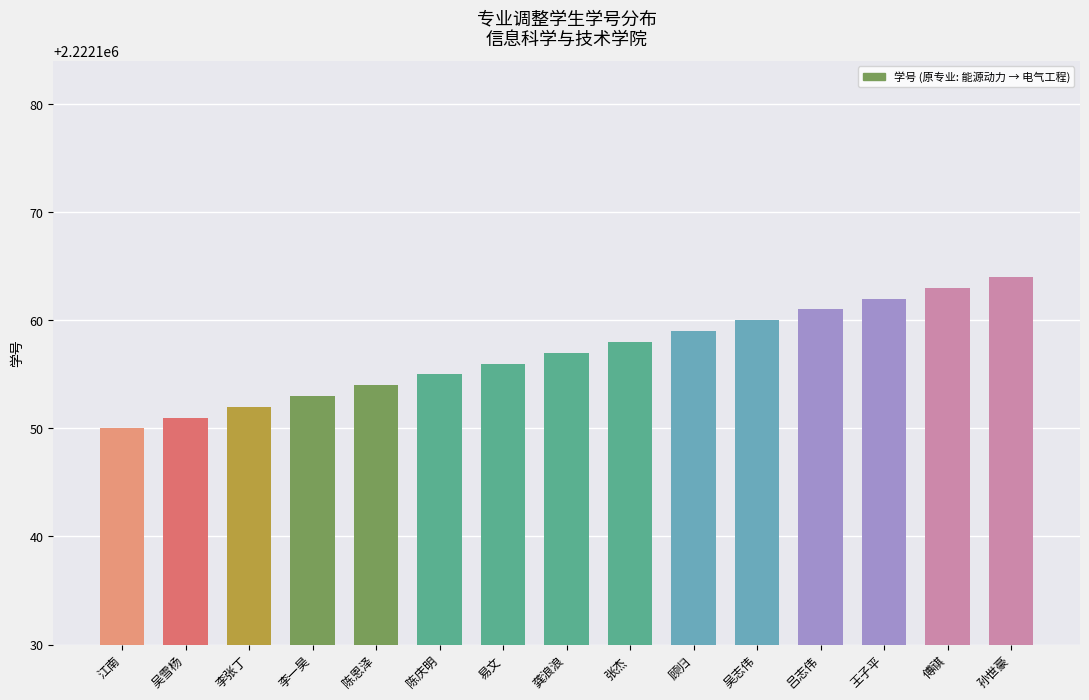

What is the ratio of the value at 李一昊 to the value at 孙世豪?

1.0